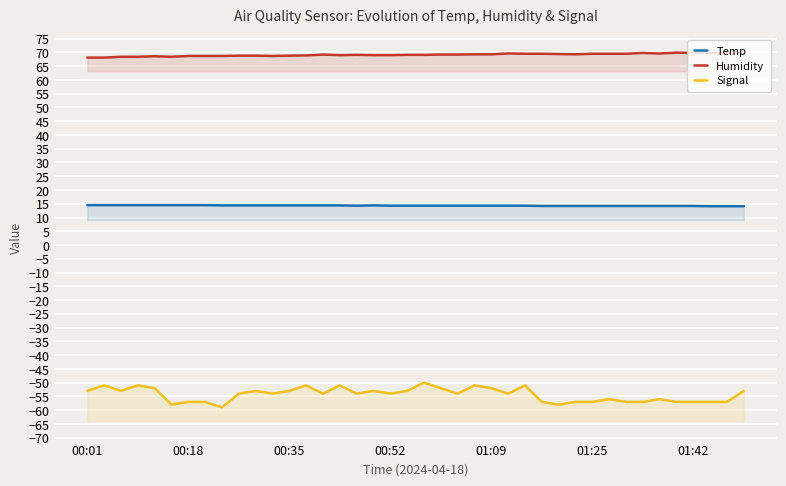

True or false: Temp and Humidity intersect in this chart.

False